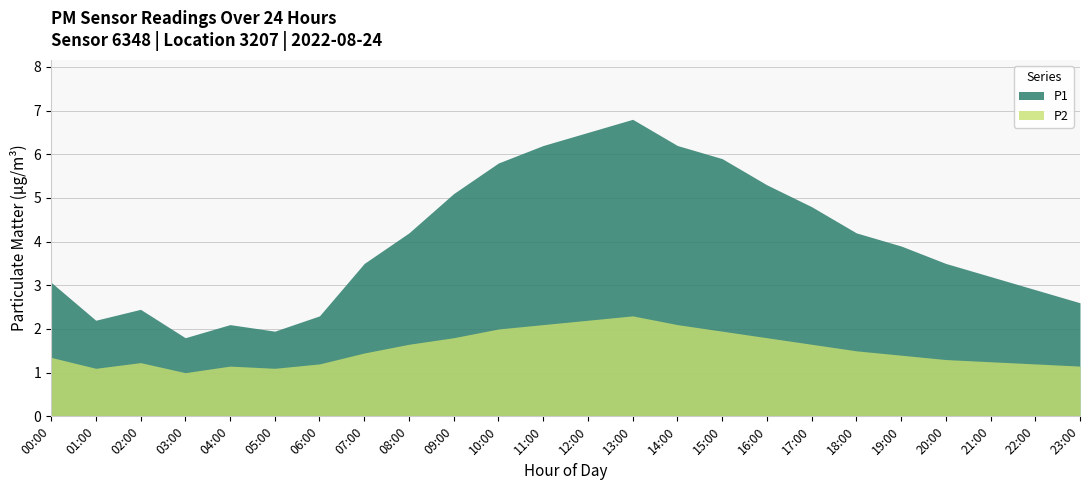

Which series changed the most between 02:00 and 16:00?

P1